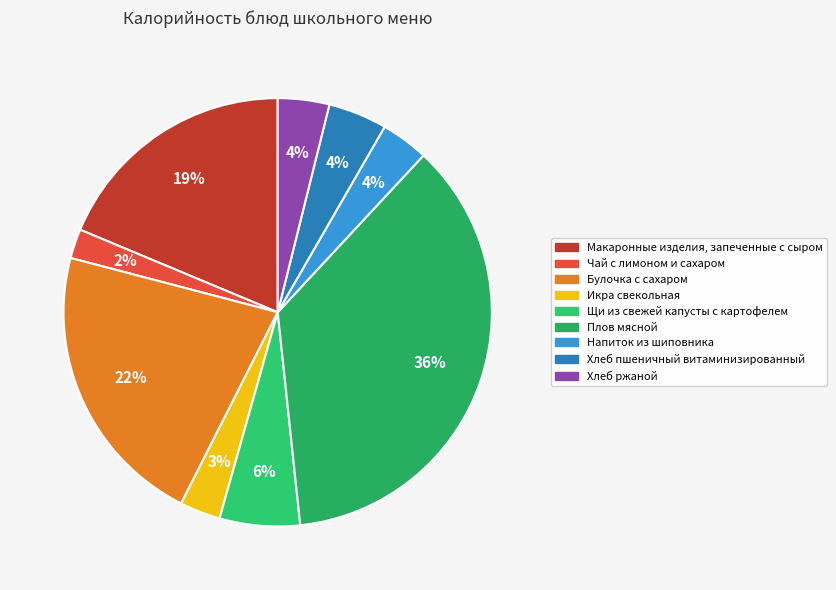

True or false: Чай с лимоном и сахаром accounts for 1% of the total.

False